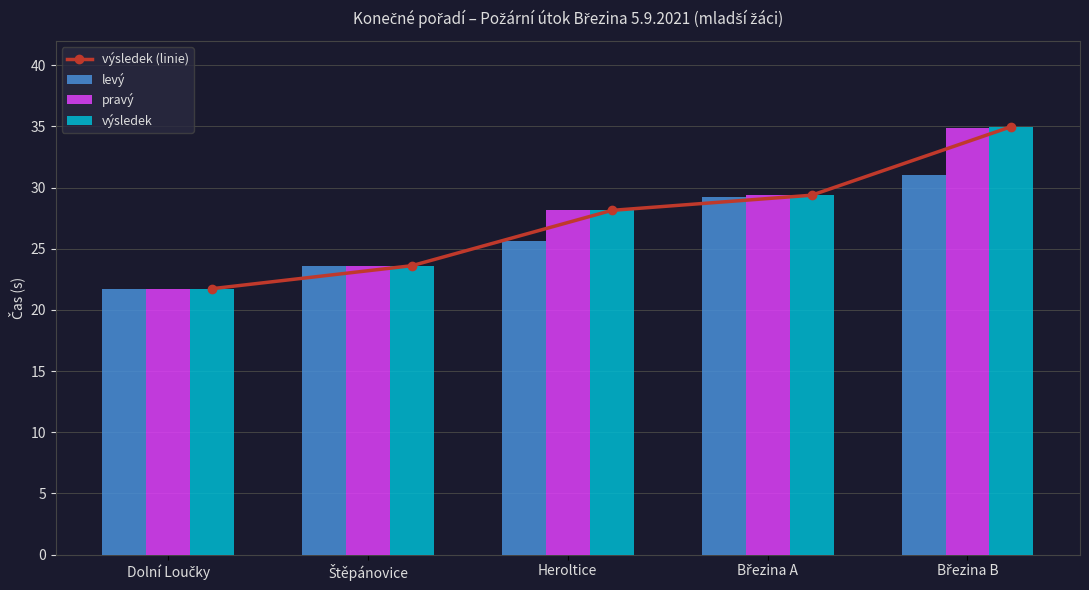

What is the value of the levý bar at the 3rd from the left?

25.6